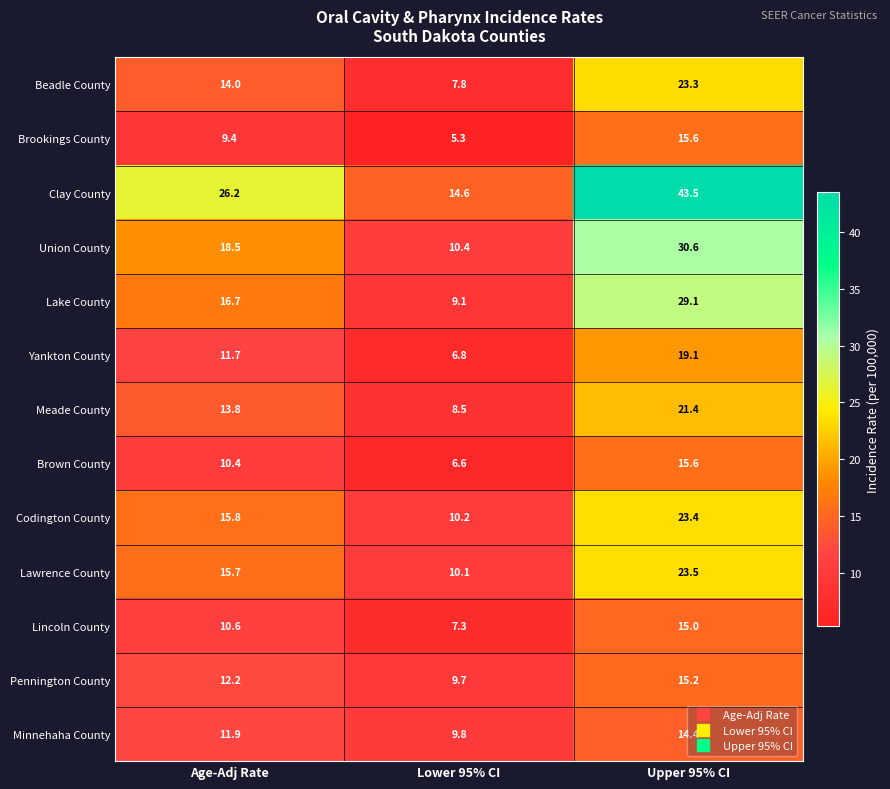

Between Age-Adj Rate and Lower 95% CI, which series saw the biggest shift?

Clay County